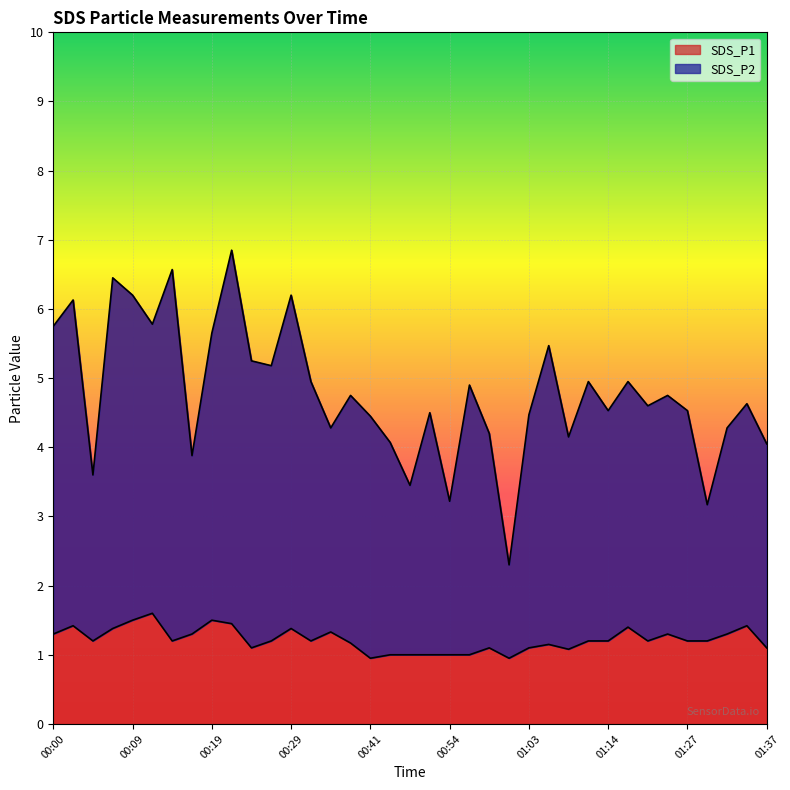

At which label does SDS_P2 first exceed 1?

00:00